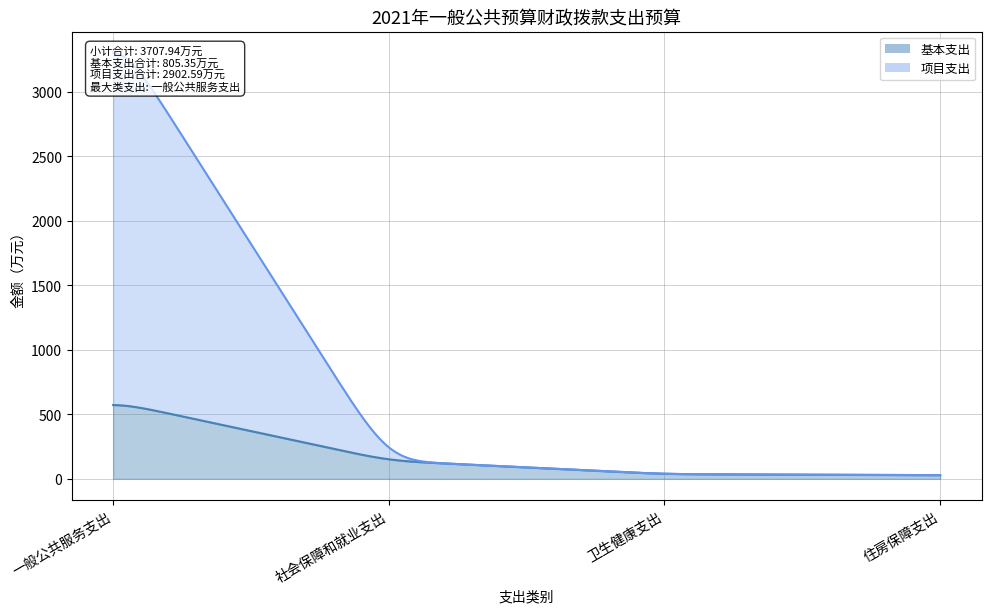

True or false: 基本支出 has more than 2 interior local peaks.

False